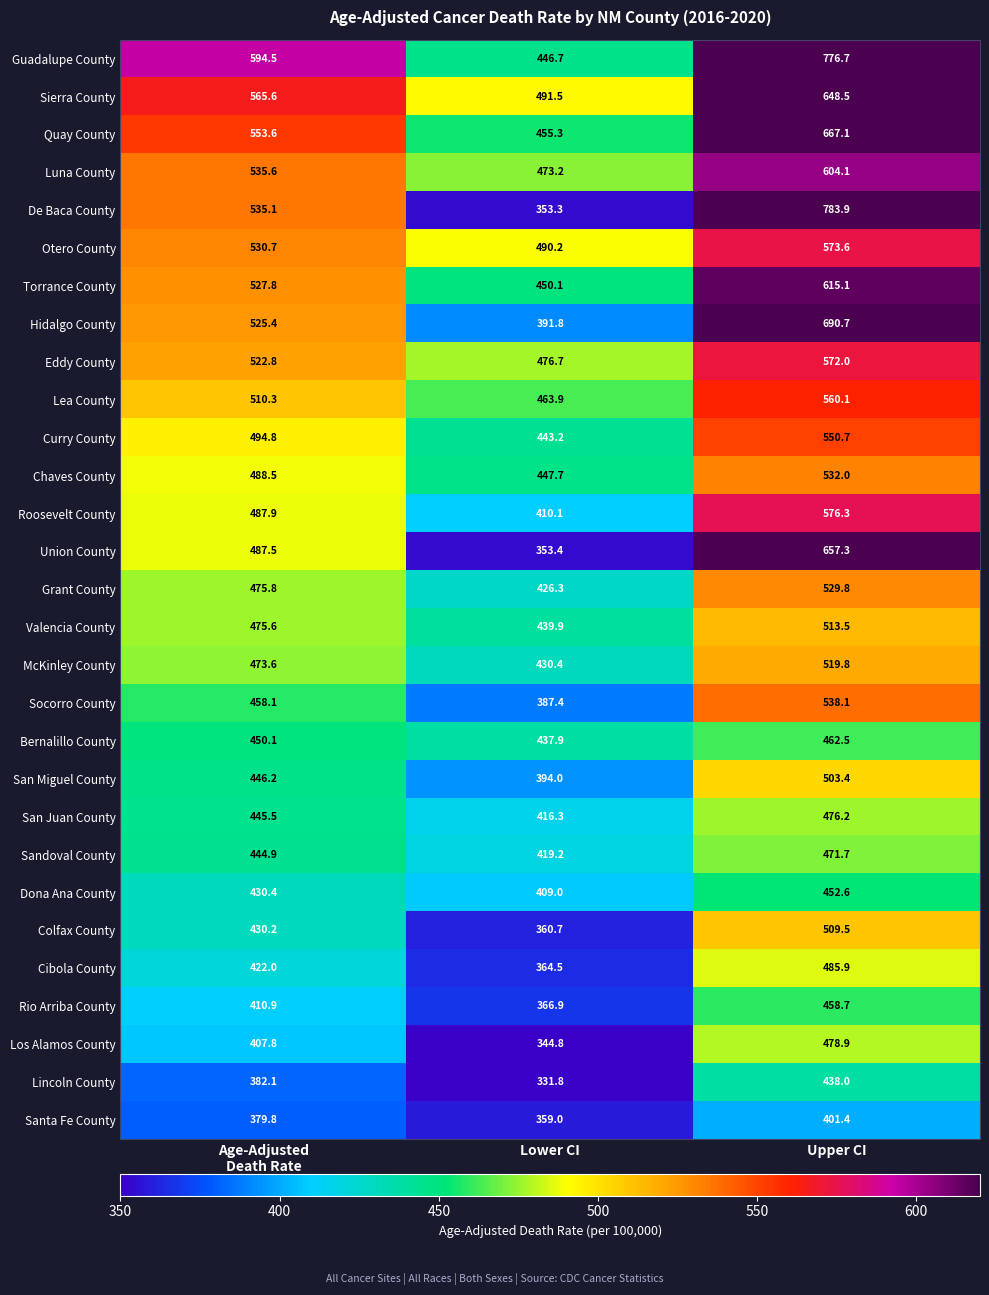

Is it true that Union County equals 914.0 at Upper CI?

False